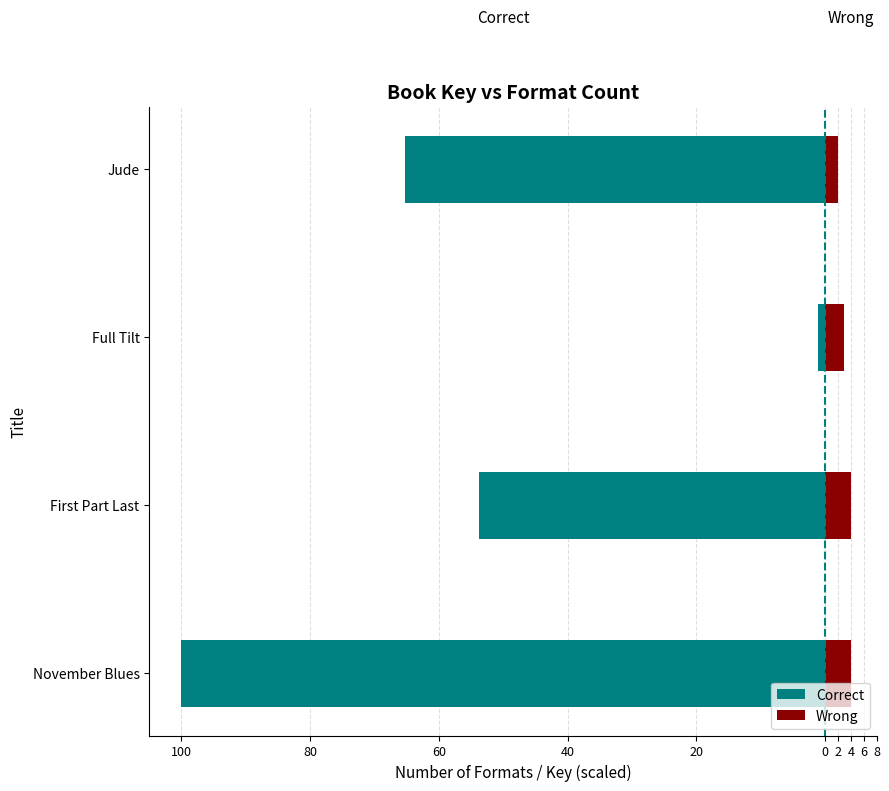

At Jude, list the series in order from smallest to largest.

Correct, Wrong